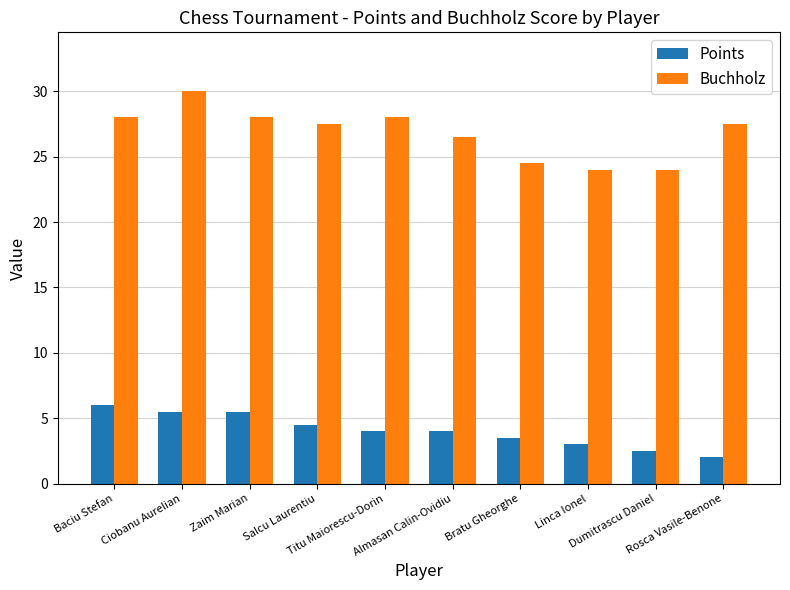

At which label does Points first exceed 4?

Baciu Stefan